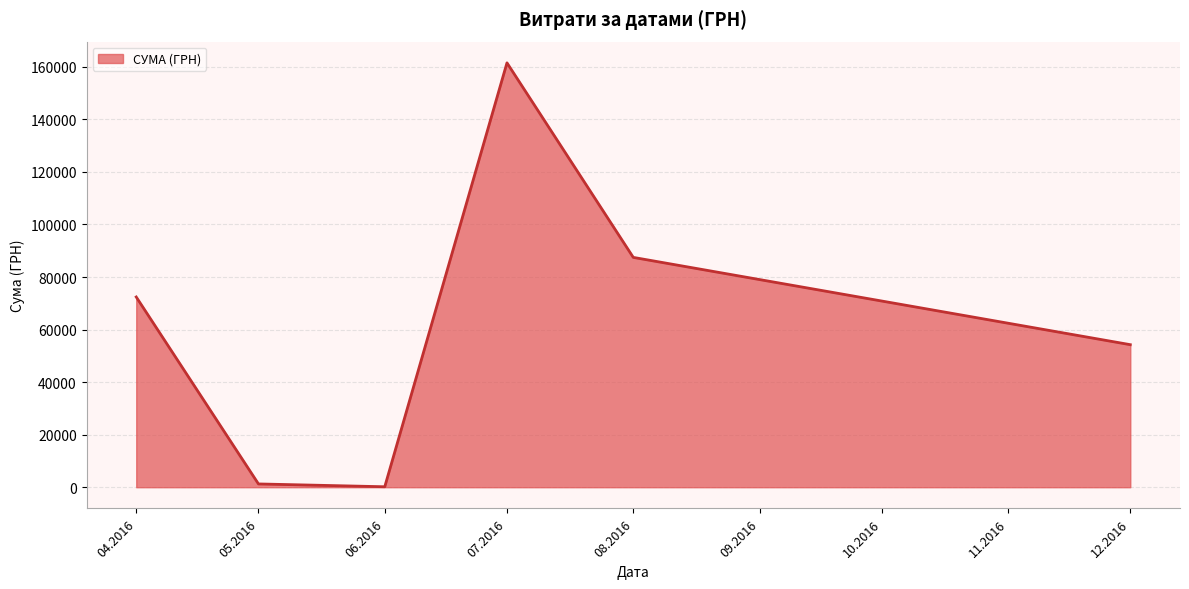

How many interior local peaks (higher than both neighbors) does the data have?

1